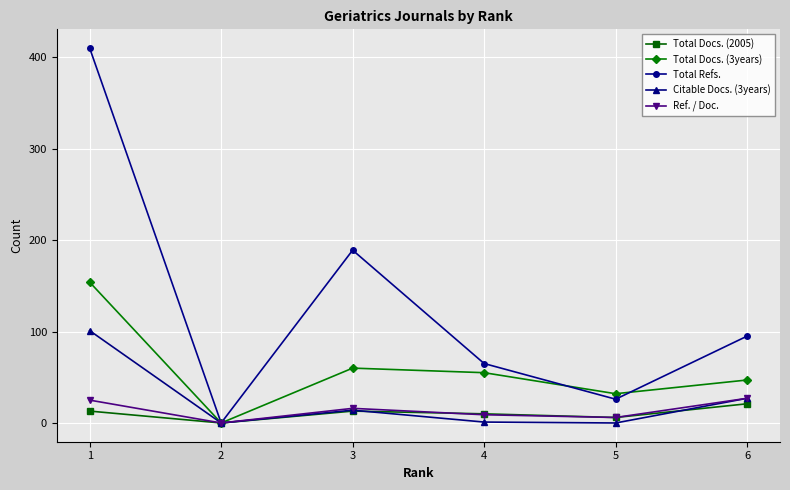

Which series has the largest total across all categories?

Total Refs.